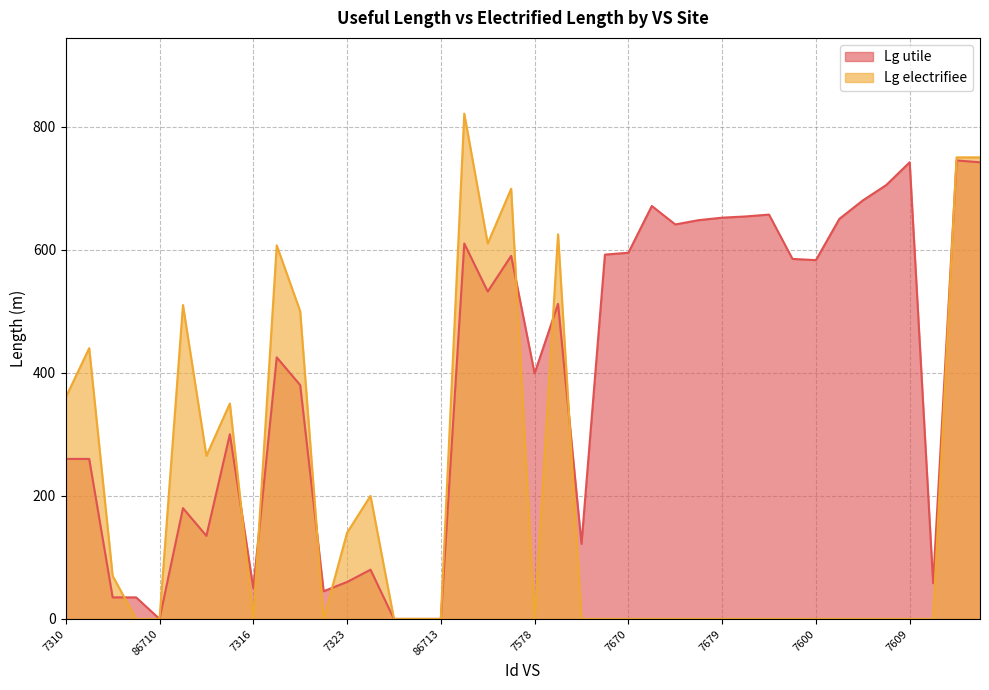

How many values in Lg utile are above zero?

36